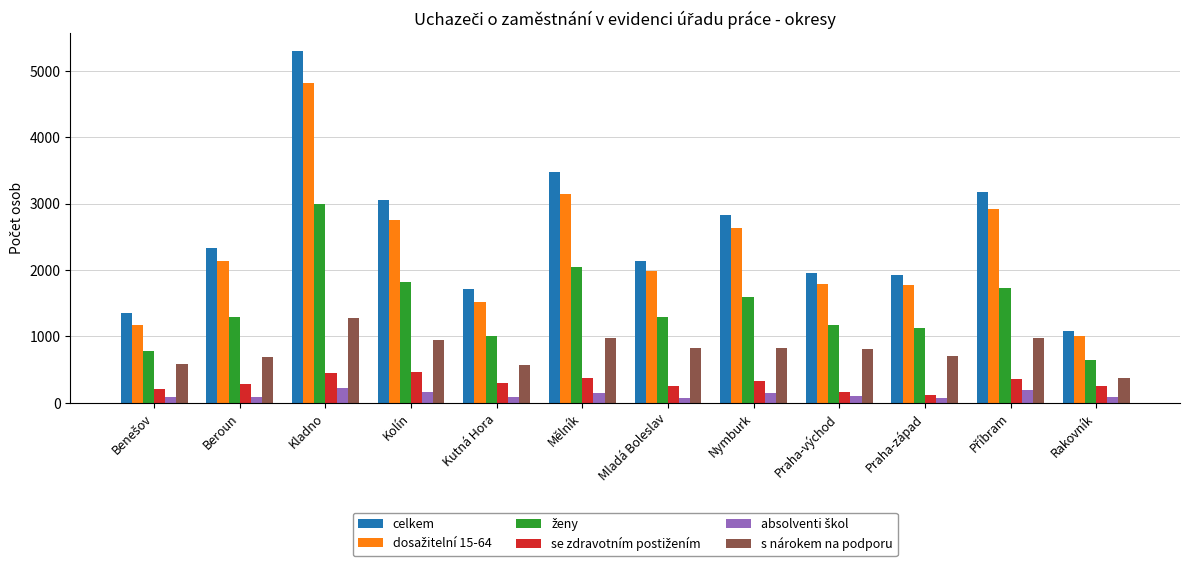

What is the sum of all celkem values?

30353